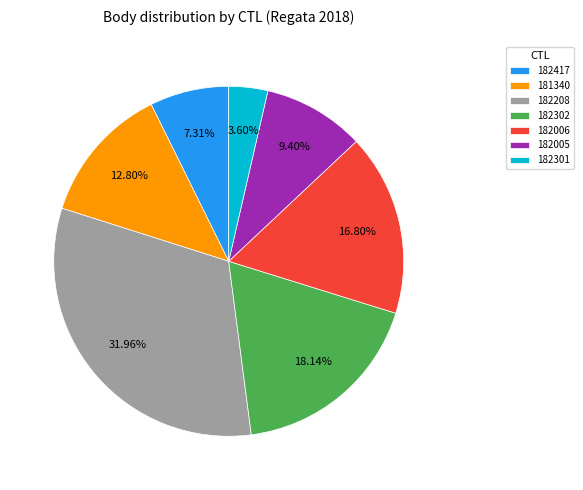

Which slice is the smallest?

182301